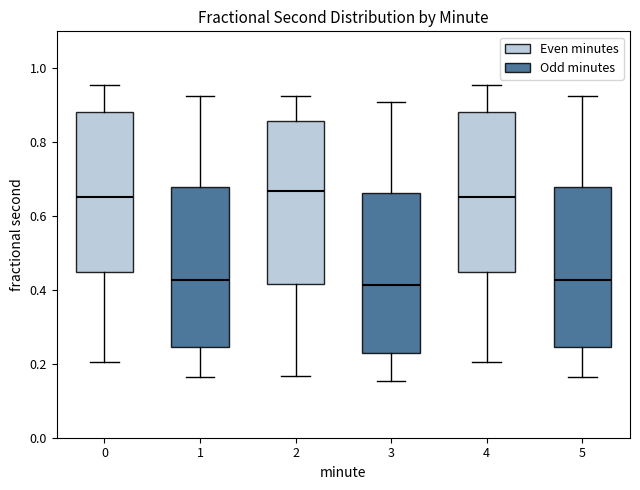

Reading left to right, transcribe this box plot: for each box, give where its median line is, the range the box spans, and where its two whiskers end, as read against the y-axis. The values are not printed on the chart, so give them approximately, as read against the axis.

0: median 0.66, box 0.44 to 0.88, whiskers 0.20 to 0.96
1: median 0.42, box 0.24 to 0.68, whiskers 0.16 to 0.92
2: median 0.66, box 0.42 to 0.86, whiskers 0.16 to 0.92
3: median 0.42, box 0.22 to 0.66, whiskers 0.16 to 0.90
4: median 0.66, box 0.44 to 0.88, whiskers 0.20 to 0.96
5: median 0.42, box 0.24 to 0.68, whiskers 0.16 to 0.92